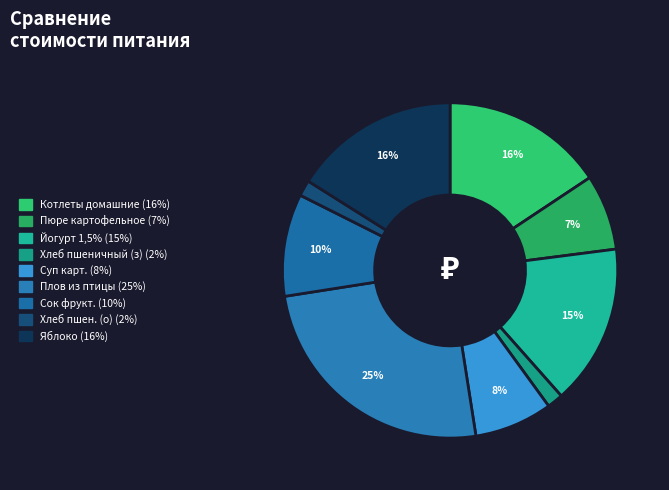

To the nearest percent, what is the difference between the largest and smallest slice percentages?

23%